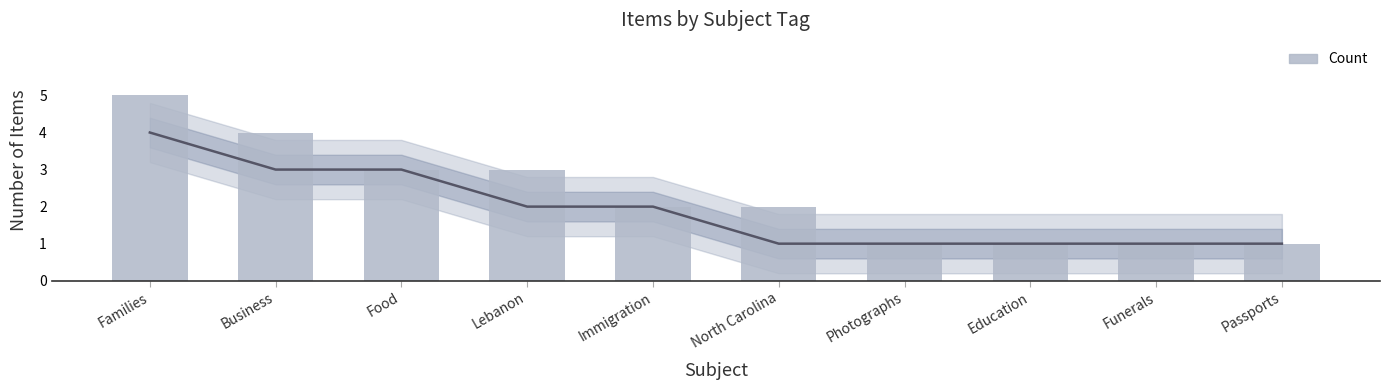

Reading left to right, transcribe all the data shown in this chart.

Families=5	Business=4	Food=3	Lebanon=3	Immigration=2	North Carolina=2	Photographs=1	Education=1	Funerals=1	Passports=1